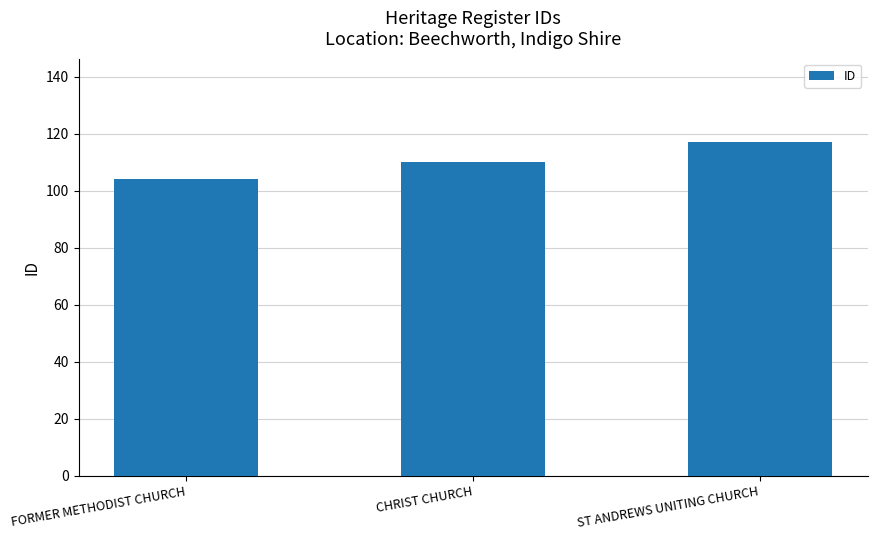

How many values are between 104 and 117?

3